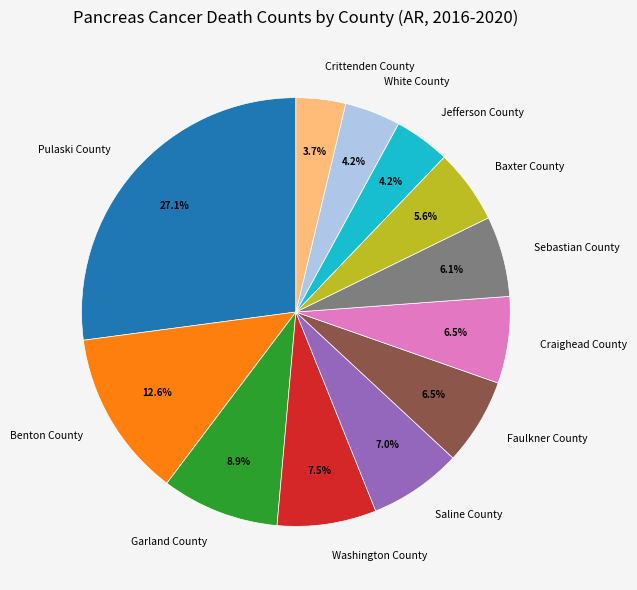

The Saline County slice represents 7% of the pie. True or false?

True